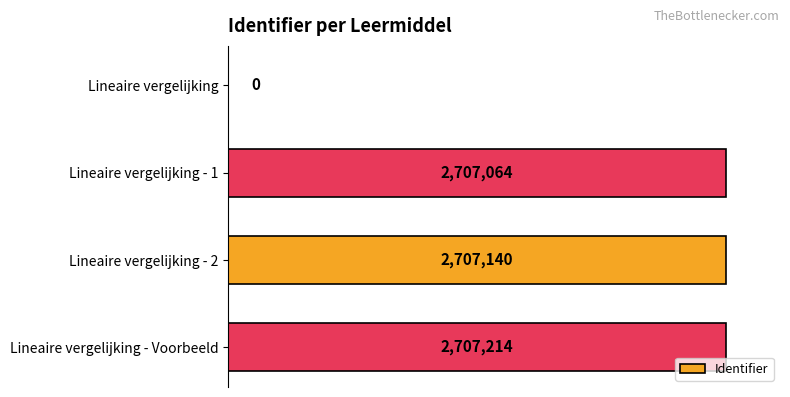

What is the average value?

2030354